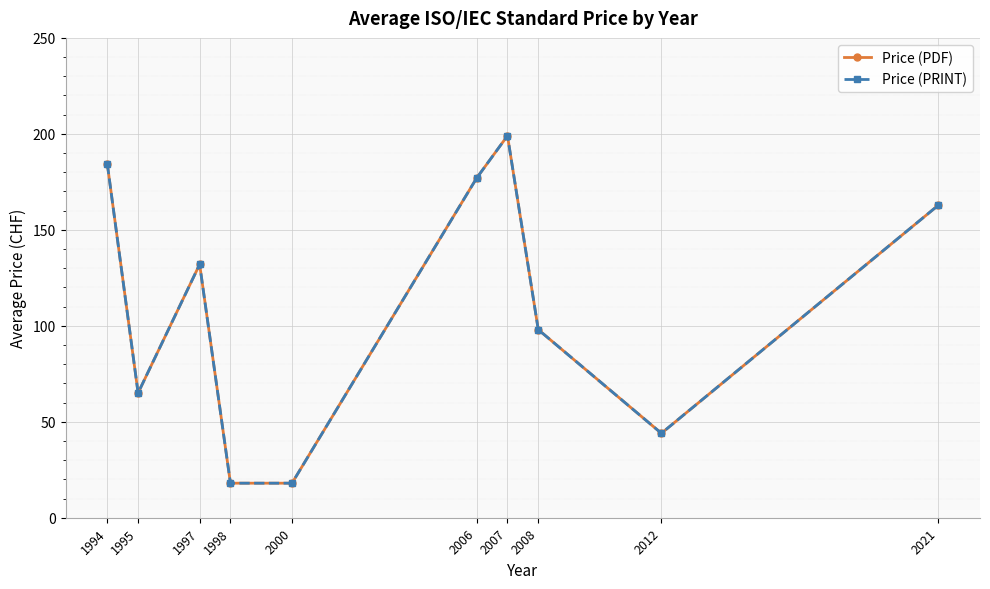

What is the difference between the Price (PDF) values at 2008 and 2012?

54.0